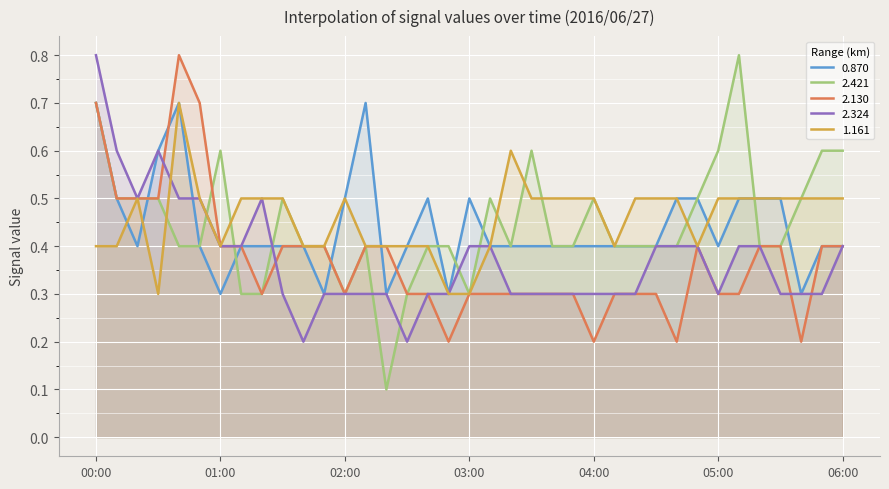

What is the spread (max minus min) of values at 01:10?

0.2